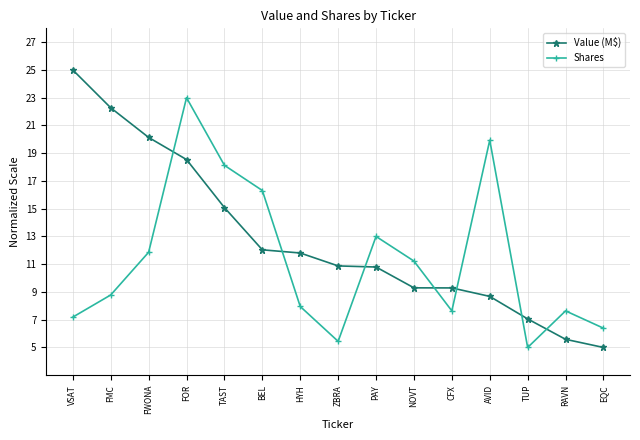

What is the label of the 6th point from the right?

NOVT